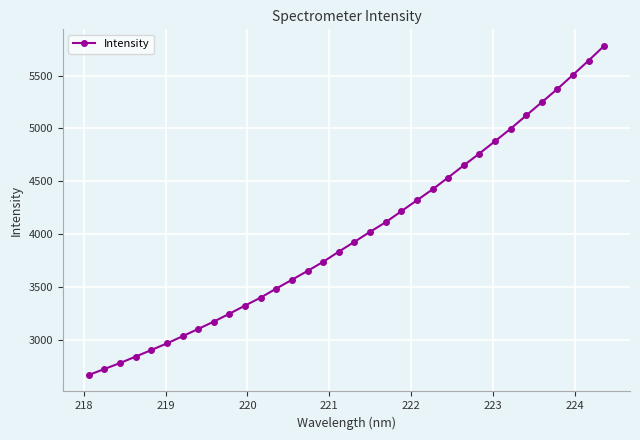

What is the value of the 20th point from the left?

4113.8